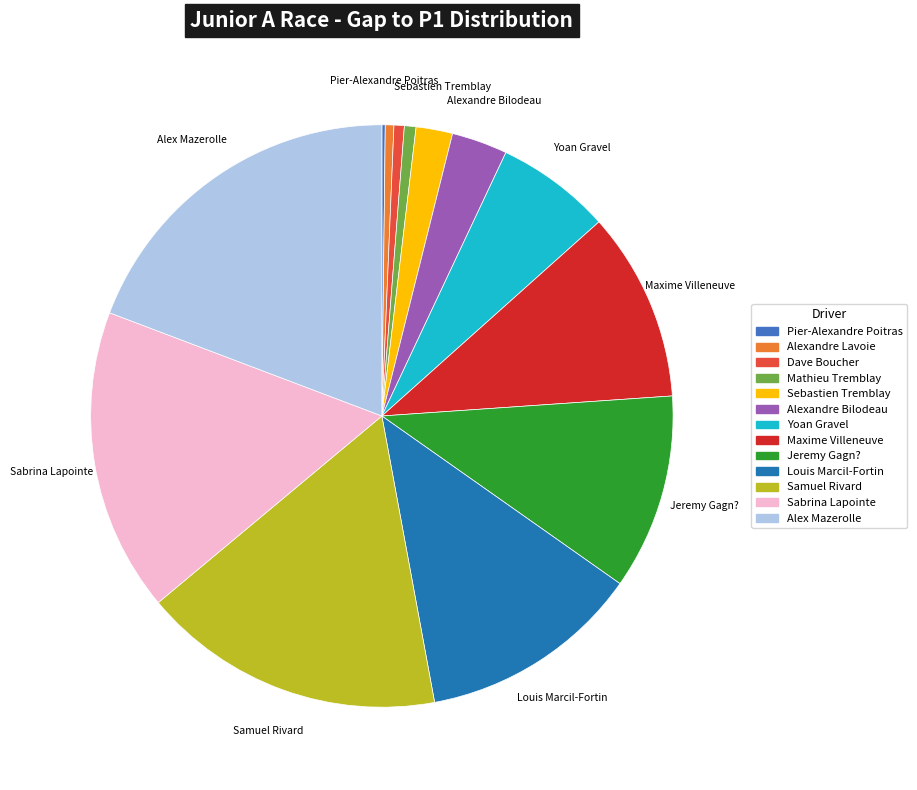

Is there any slice that represents more than half of the pie?

No